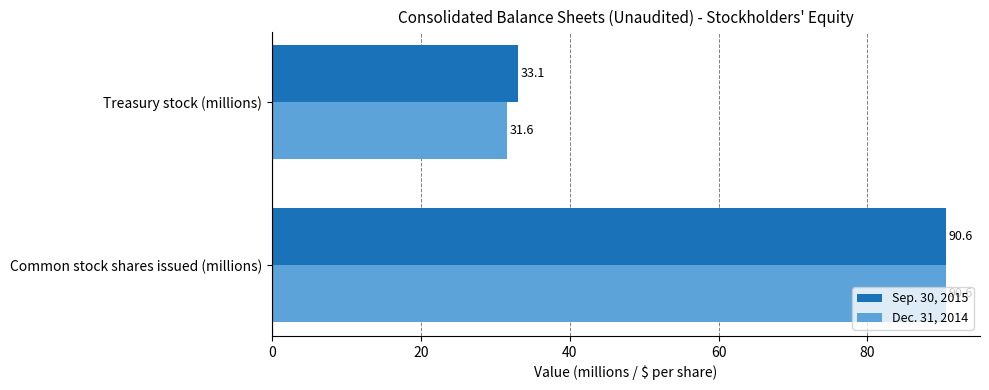

Is it true that Dec. 31, 2014 equals 31.6 at Treasury stock (millions)?

True